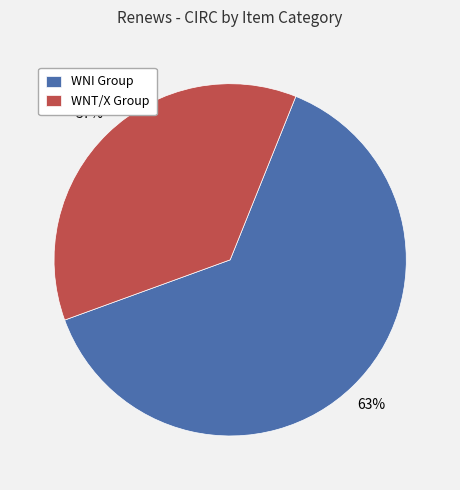

What percentage is the WNI Group slice, to the nearest percent?

63%